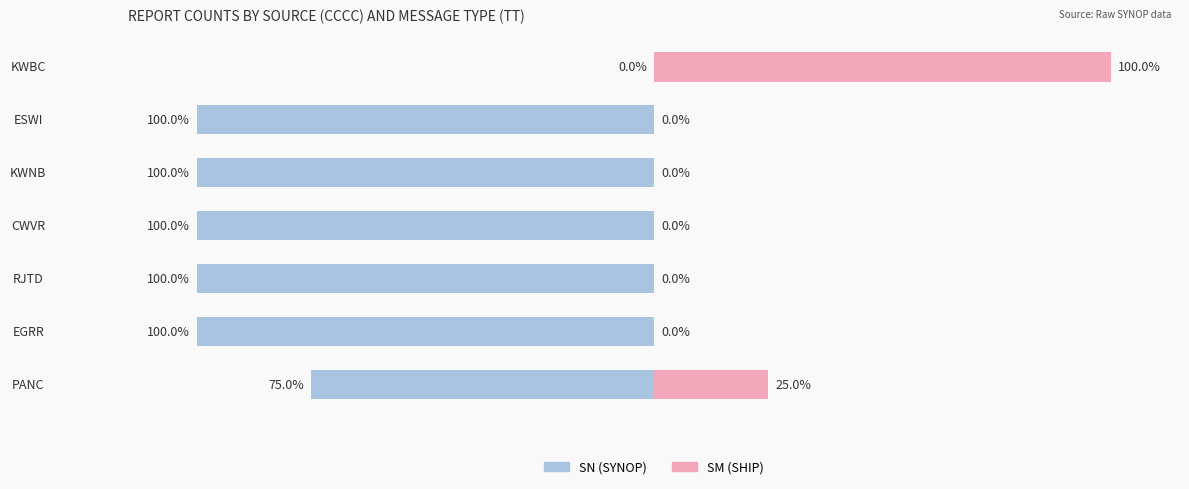

How many categories are shown in the chart?

7